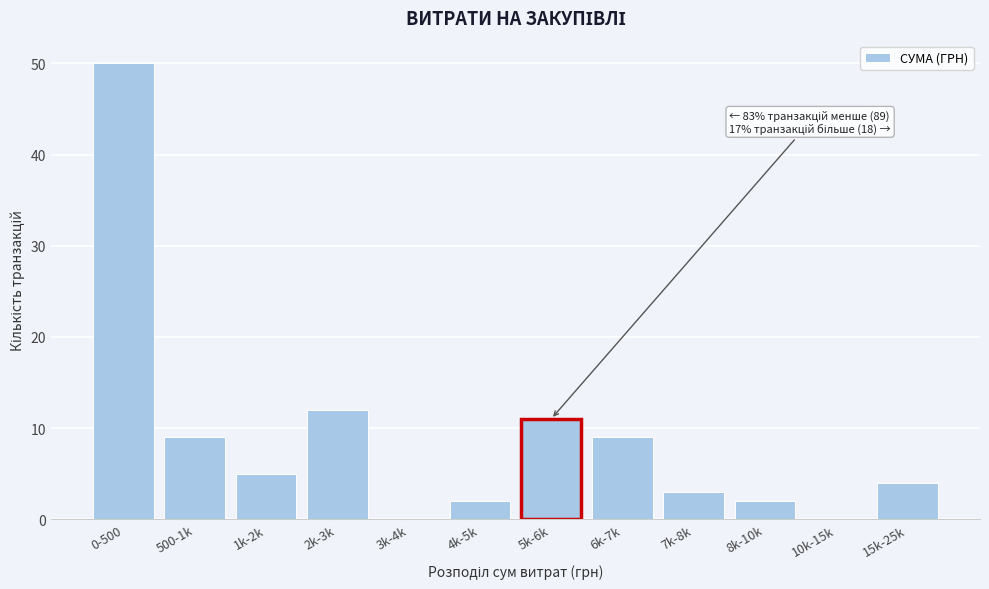

Reading left to right, transcribe all the data shown in this chart.

0-500=50	500-1k=9	1k-2k=5	2k-3k=12	3k-4k=0	4k-5k=2	5k-6k=11	6k-7k=9	7k-8k=3	8k-10k=2	10k-15k=0	15k-25k=4